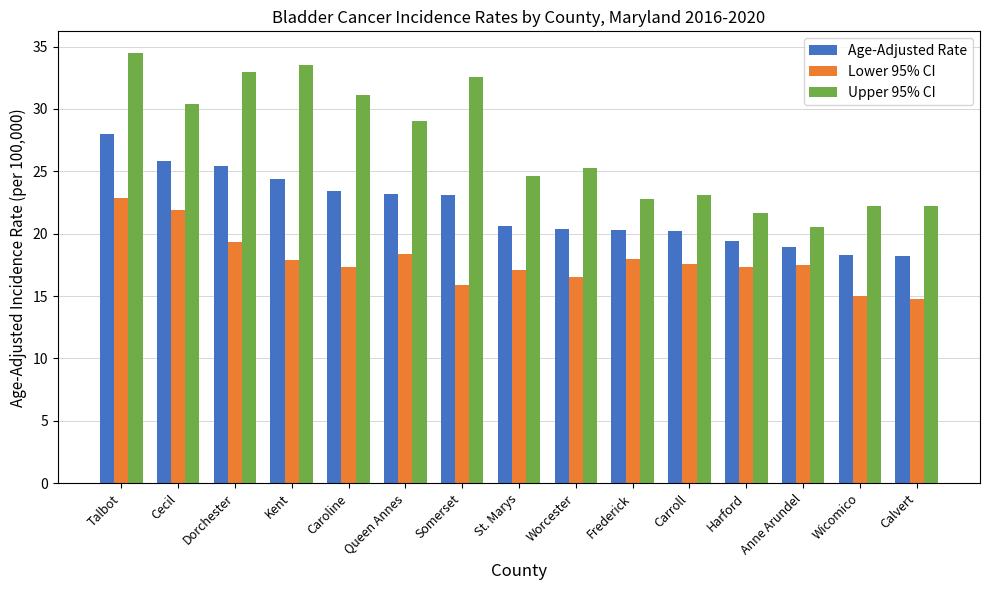

What are all the series names shown in the legend?

Age-Adjusted Rate, Lower 95% CI, Upper 95% CI